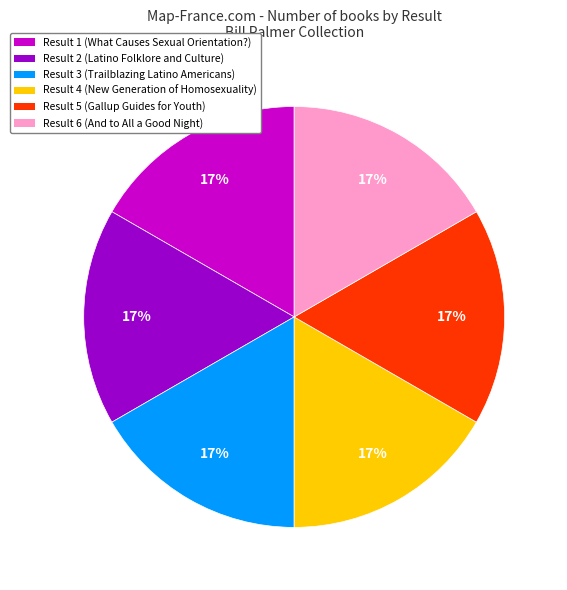

How many slices are in this pie chart?

6